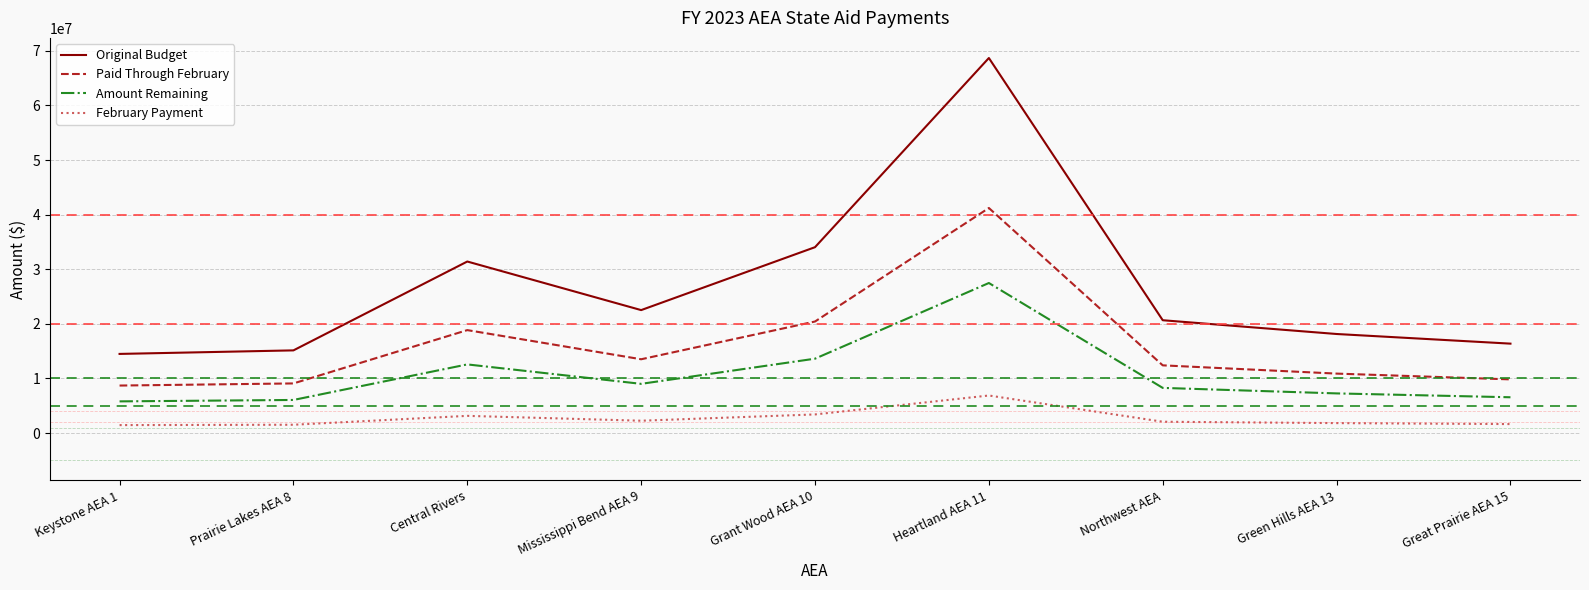

What is the highest value of the Paid Through February series?

41218254